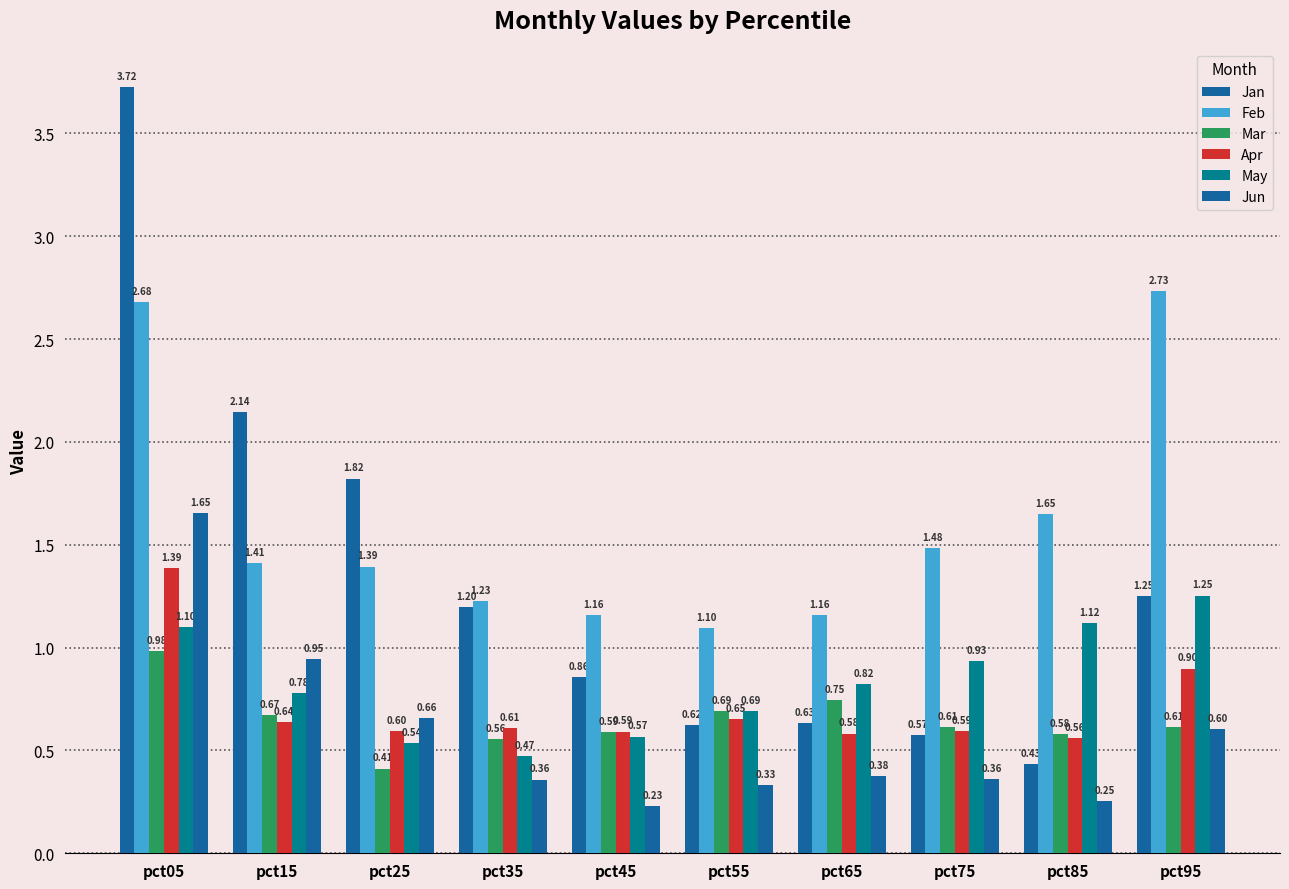

Which label corresponds to the largest value in the chart?

pct05